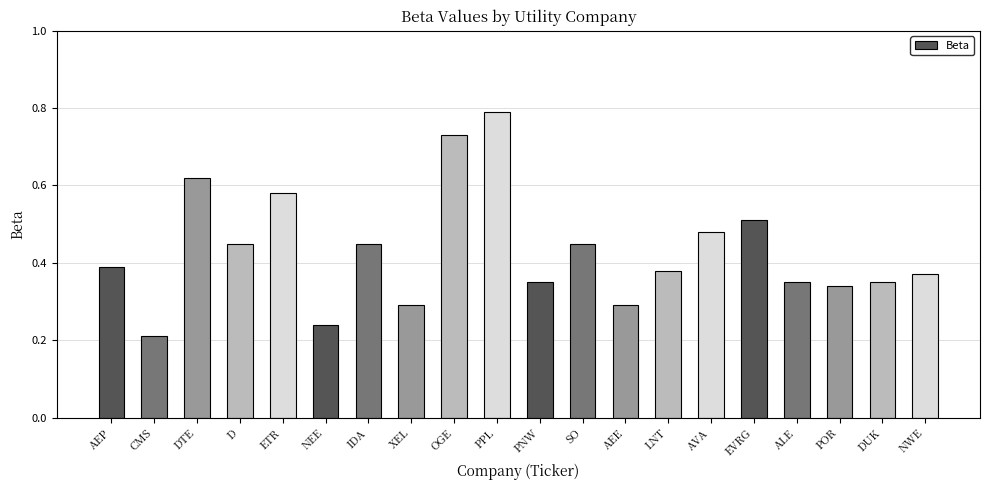

How many values are between 0 and 1?

20